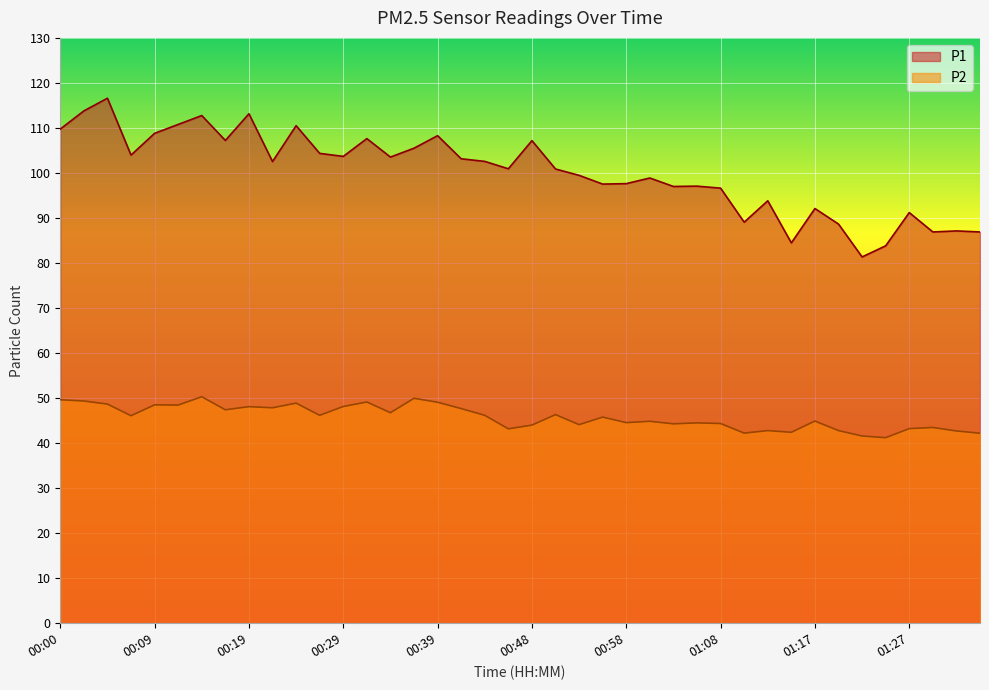

Does the chart display data point markers on the line(s)?

No